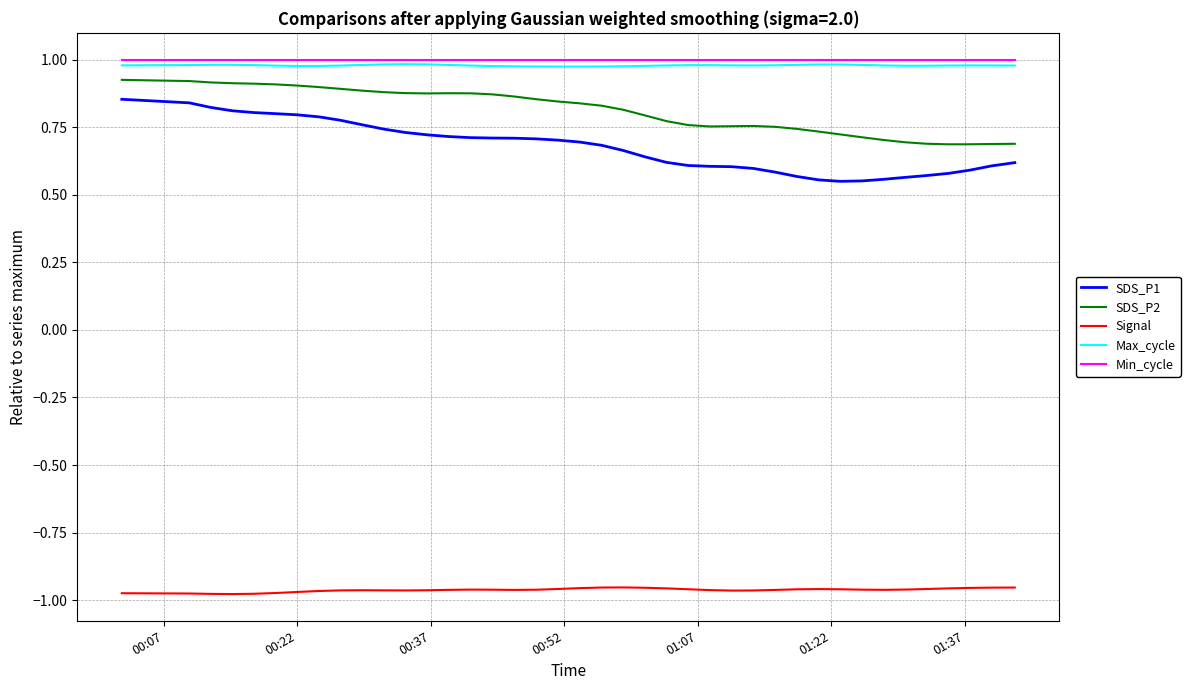

Which series has the widest spread of values?

SDS_P1